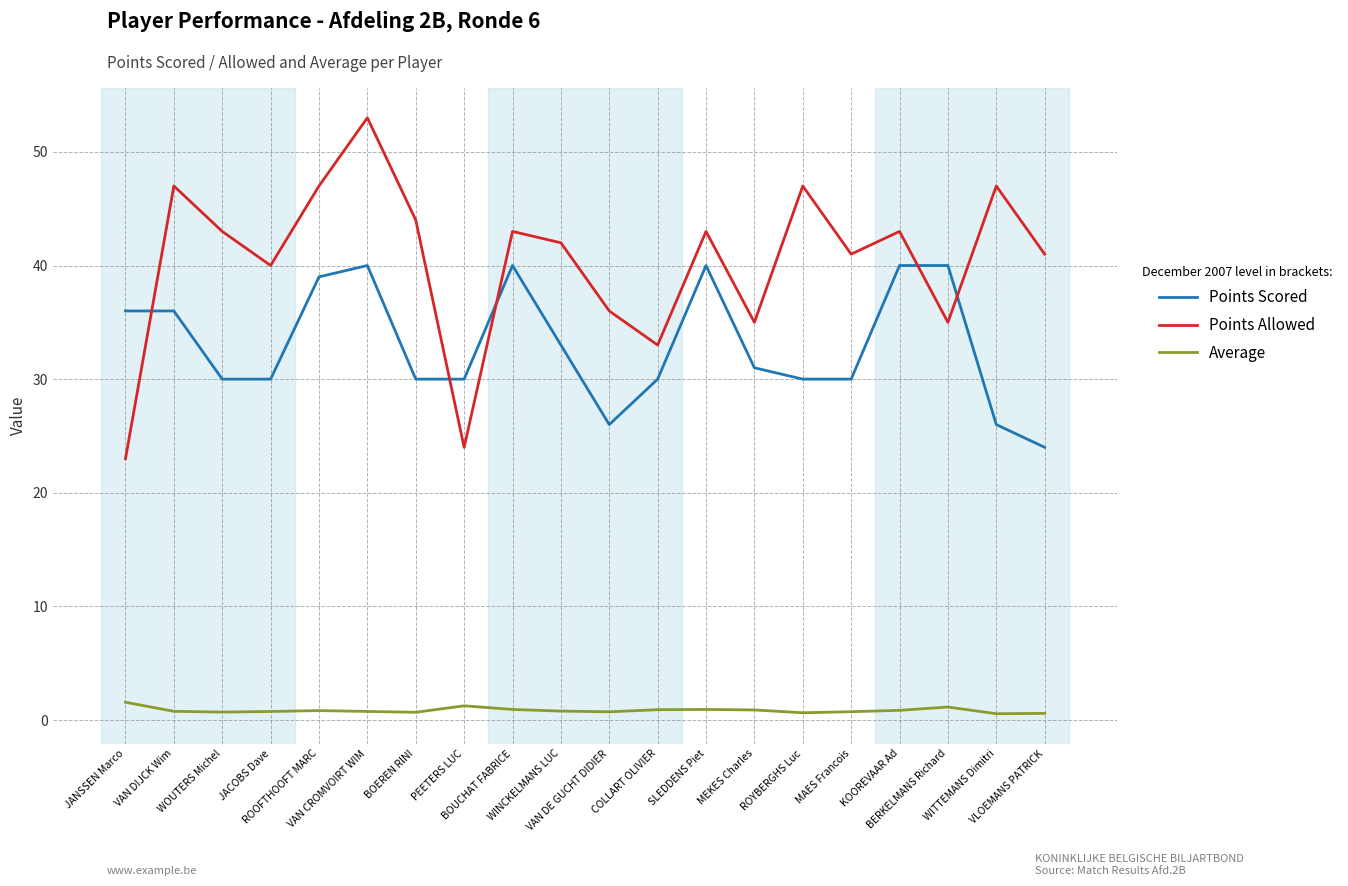

Rank the series by their average value, from lowest to highest.

Average, Points Scored, Points Allowed